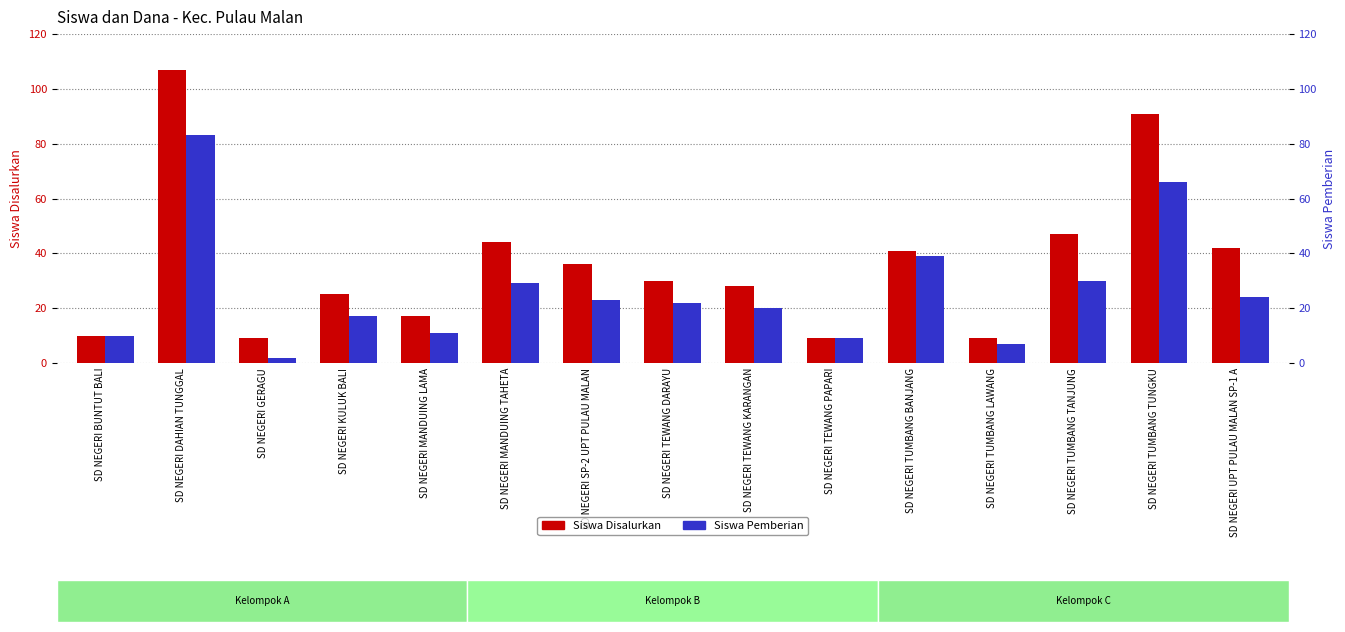

At which label does Siswa Disalurkan first exceed 30?

SD NEGERI DAHIAN TUNGGAL